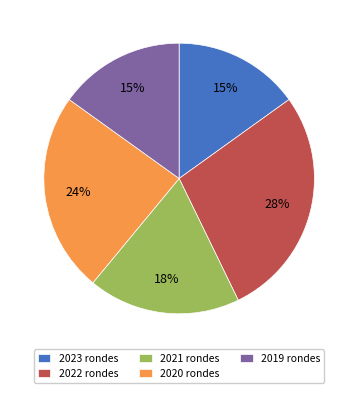

To the nearest percent, what is the difference between the largest and smallest slice percentages?

13%